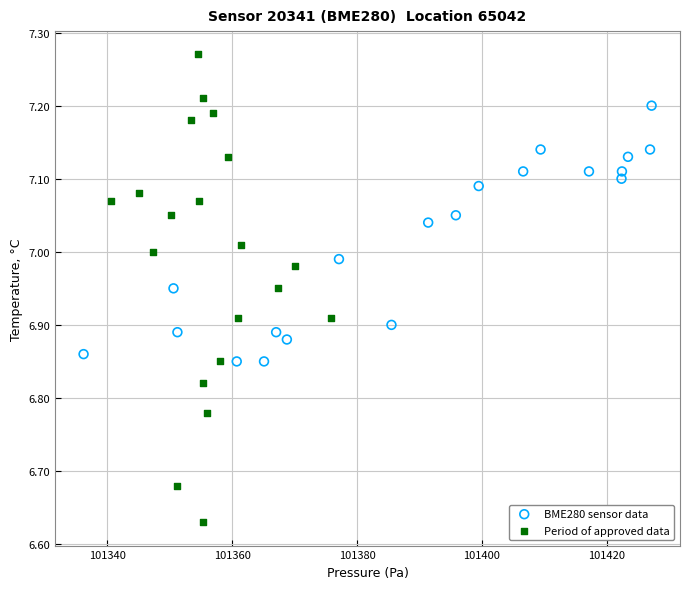

Which series reaches the maximum Y coordinate?

Period of approved data